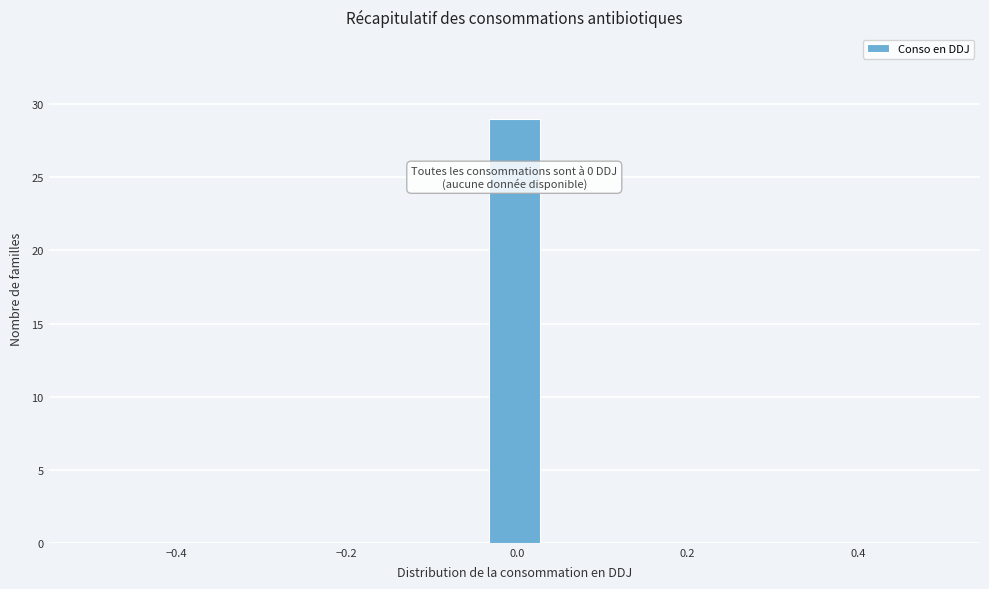

Read against the x-axis, roughly where is the centre of the tallest bar?

0.00